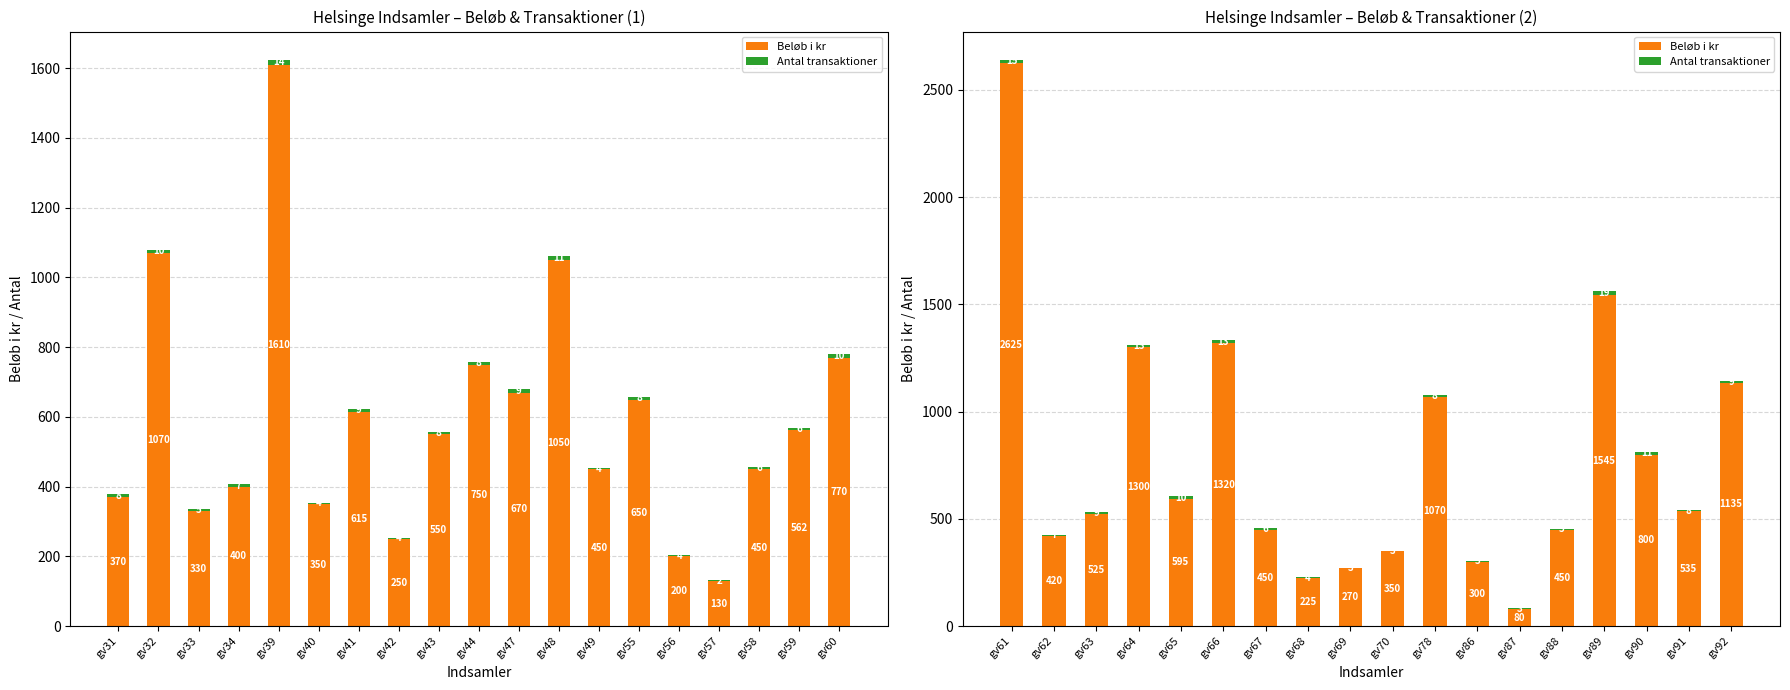

Is the value of Antal transaktioner at gv65 greater than the value of Beløb i kr at gv90?

No